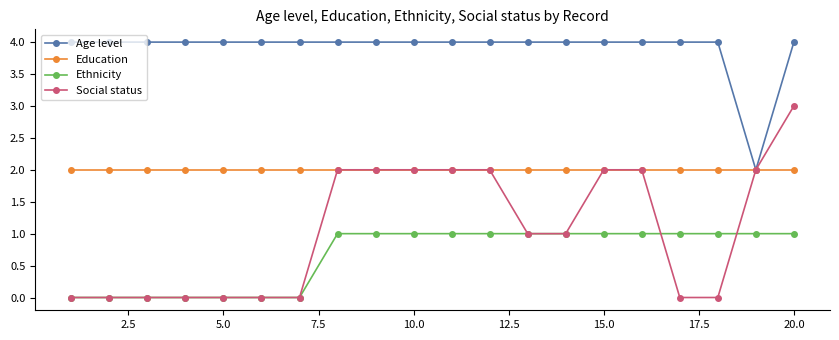

Which series has the largest total across all categories?

Age level